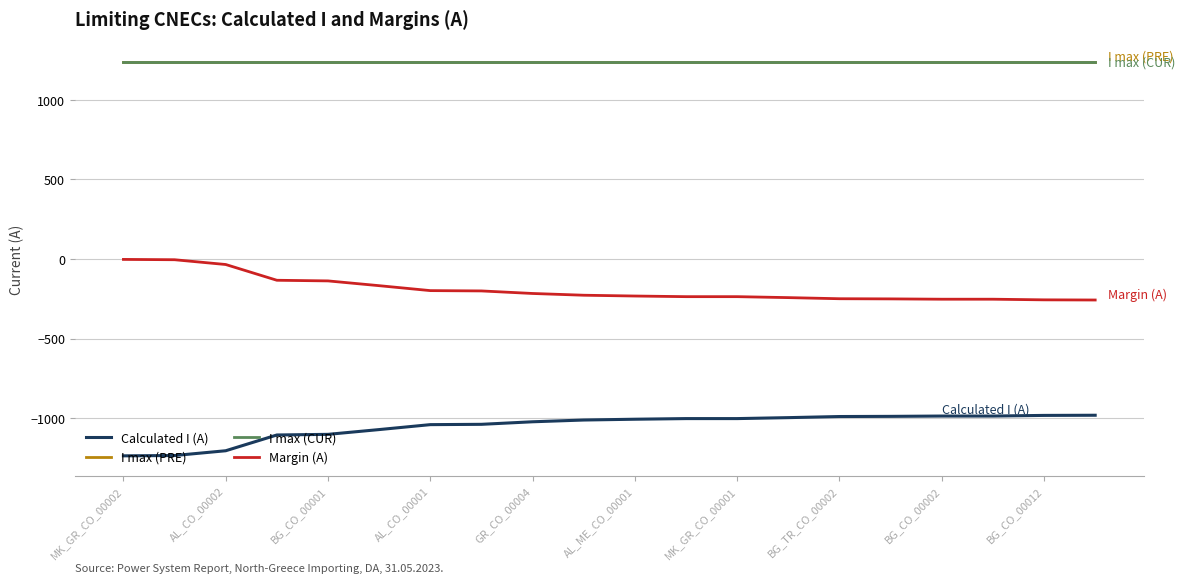

Does the chart display data point markers on the line(s)?

No